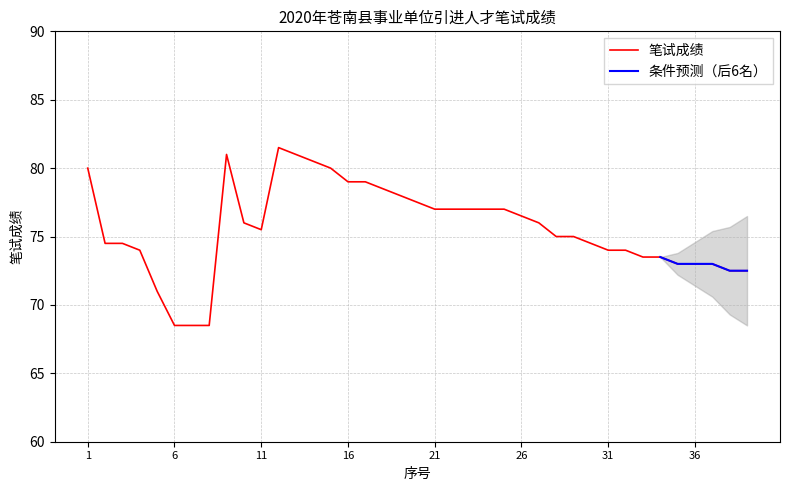

Read the value at 4.

74.0